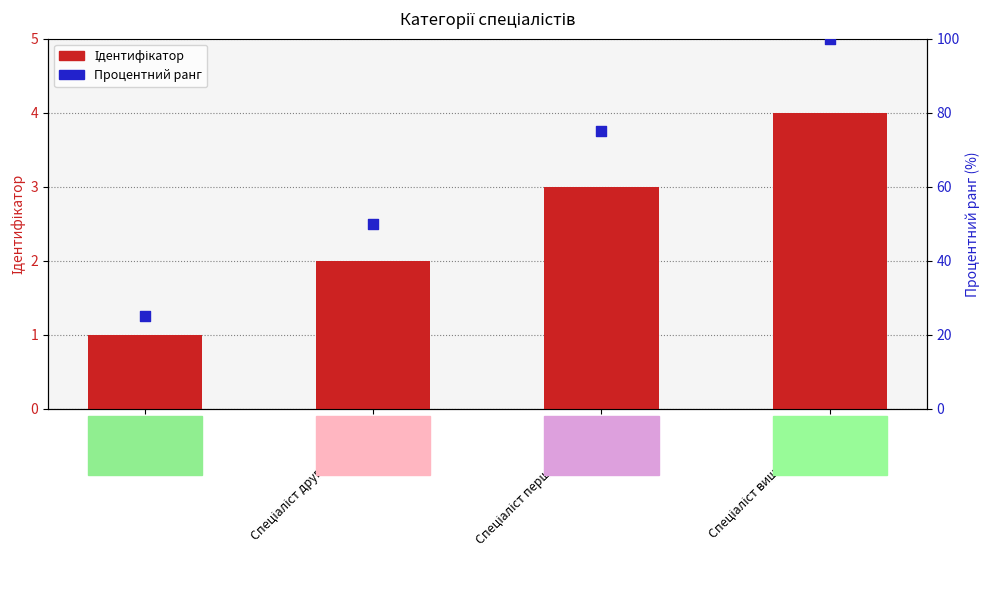

At how many categories does at least one series exceed 85?

1